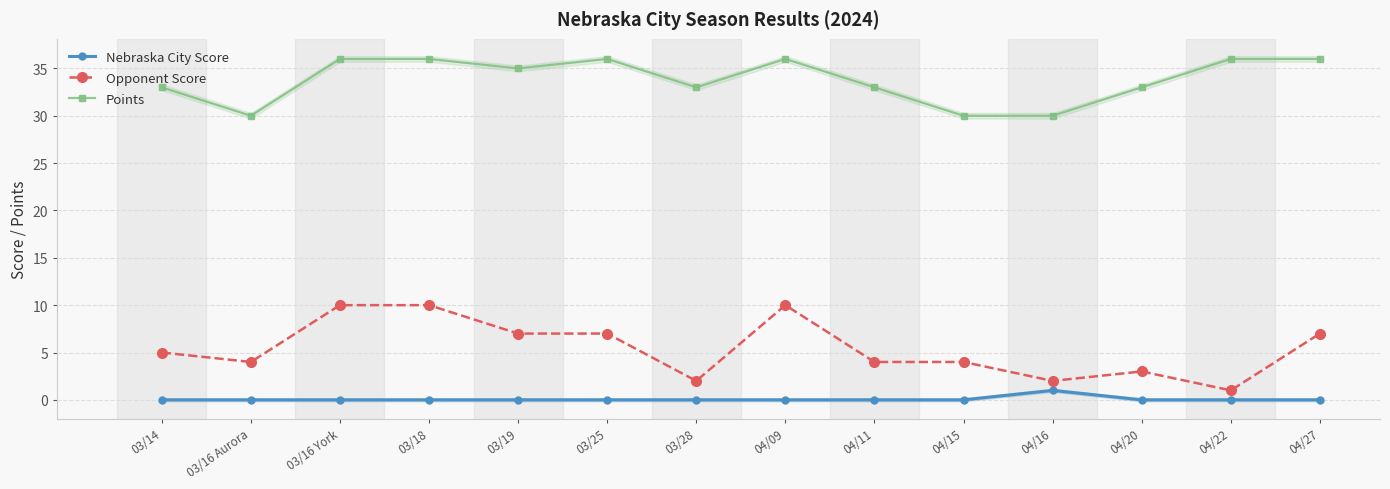

In Nebraska City Score, how many points are higher than both neighbors (excluding endpoints)?

1